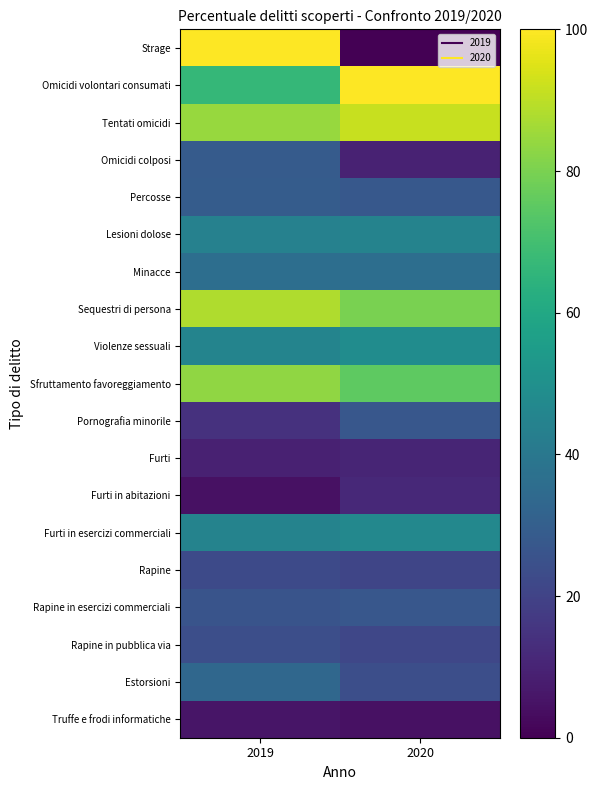

Reading left to right, extract all data points from this chart.

Strage: 2019=100.0	2020=0.0
Omicidi volontari consumati: 2019=66.7	2020=100.0
Tentati omicidi: 2019=84.6	2020=91.7
Omicidi colposi: 2019=28.6	2020=9.5
Percosse: 2019=29.2	2020=27.7
Lesioni dolose: 2019=43.9	2020=44.6
Minacce: 2019=36.0	2020=36.2
Sequestri di persona: 2019=88.2	2020=80.0
Violenze sessuali: 2019=45.3	2020=48.8
Sfruttamento favoreggiamento: 2019=83.3	2020=75.0
Pornografia minorile: 2019=14.3	2020=27.3
Furti: 2019=9.1	2020=10.5
Furti in abitazioni: 2019=4.3	2020=11.7
Furti in esercizi commerciali: 2019=44.8	2020=46.7
Rapine: 2019=22.4	2020=20.9
Rapine in esercizi commerciali: 2019=25.8	2020=27.1
Rapine in pubblica via: 2019=23.9	2020=21.1
Estorsioni: 2019=33.5	2020=24.1
Truffe e frodi informatiche: 2019=5.5	2020=4.5